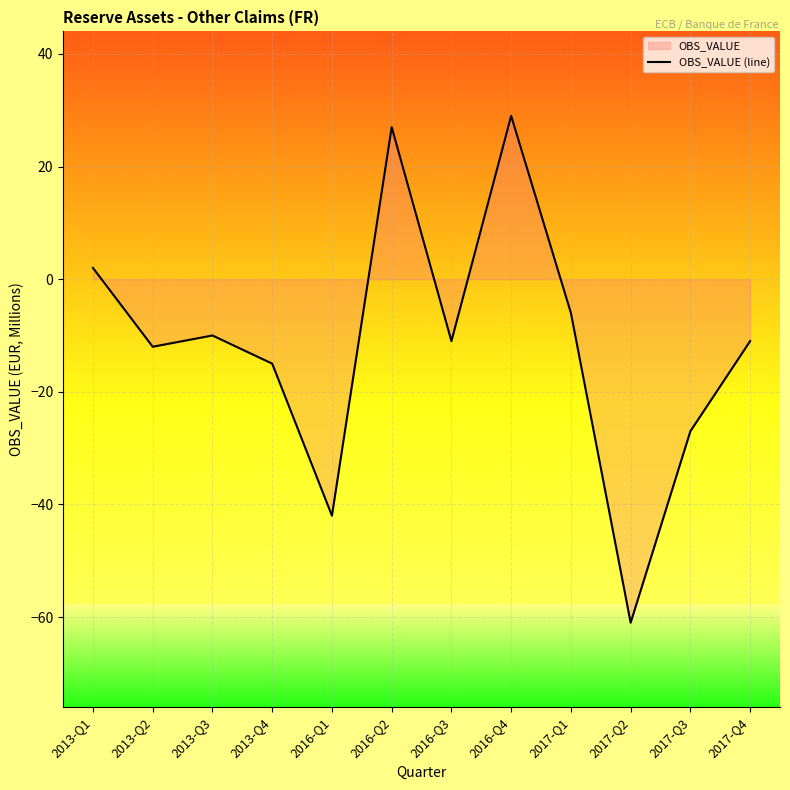

How many values are above zero?

3